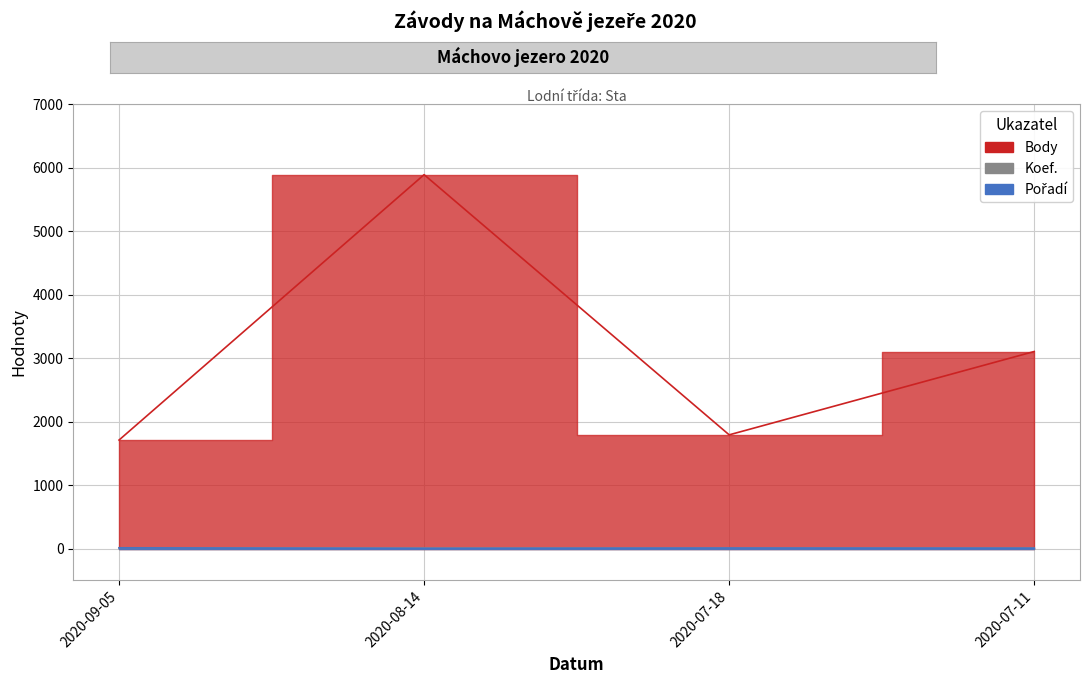

Is the value of Koef. at 2020-07-11 greater than the value of Body at 2020-07-18?

No